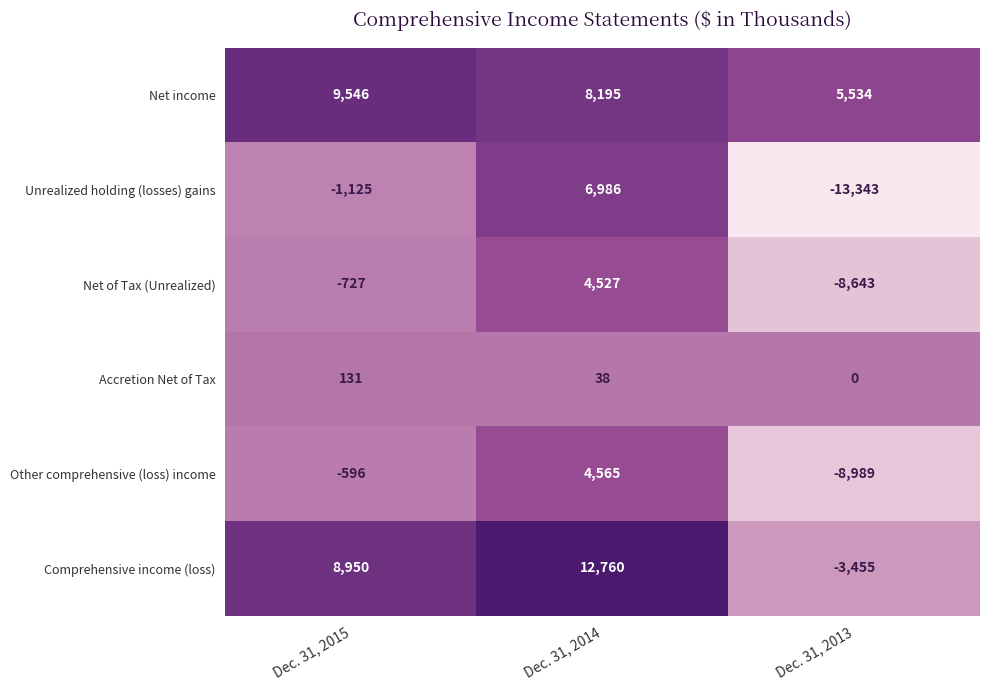

Reading left to right, what are all the values shown in this chart?

Net income: 9546	8195	5534
Unrealized holding (losses) gains: -1125	6986	-13343
Net of Tax (Unrealized): -727	4527	-8643
Accretion Net of Tax: 131	38	0
Other comprehensive (loss) income: -596	4565	-8989
Comprehensive income (loss): 8950	12760	-3455